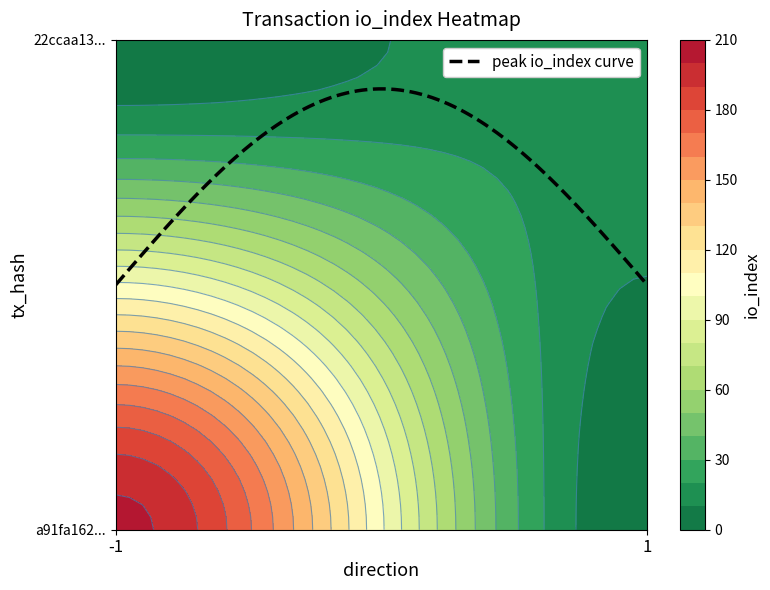

The a91fa162466f7465b060830f01f89edebddc779 series shows -1 at direction. True or false?

True